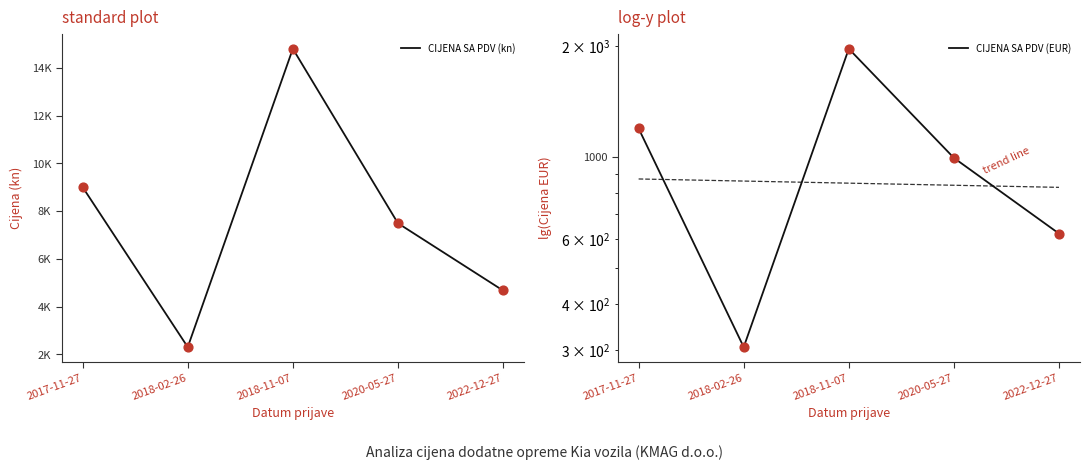

Is the value of CIJENA SA PDV (EUR) at 2017-11-27 greater than the value of CIJENA SA PDV (kn) at 2017-11-27?

No